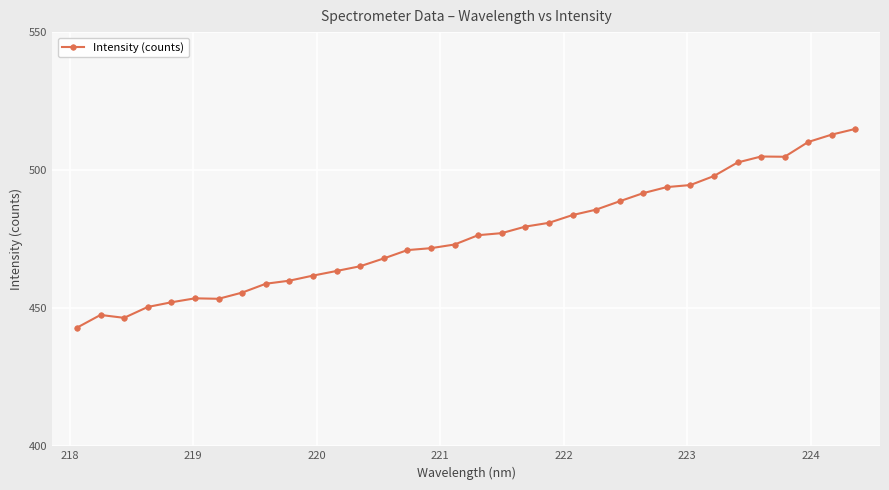

What is the sum of all values?

16196.7